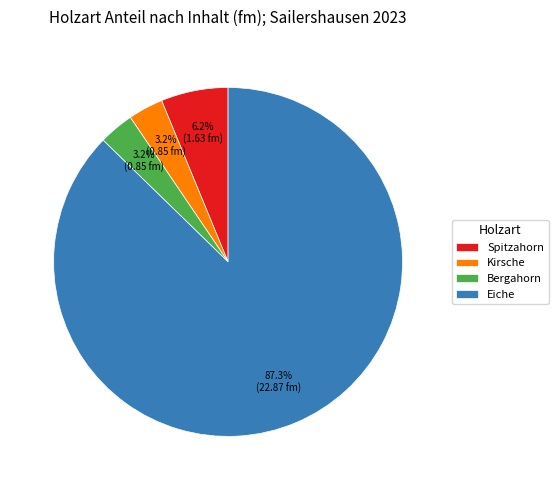

To the nearest percent, what is the average slice percentage?

25%